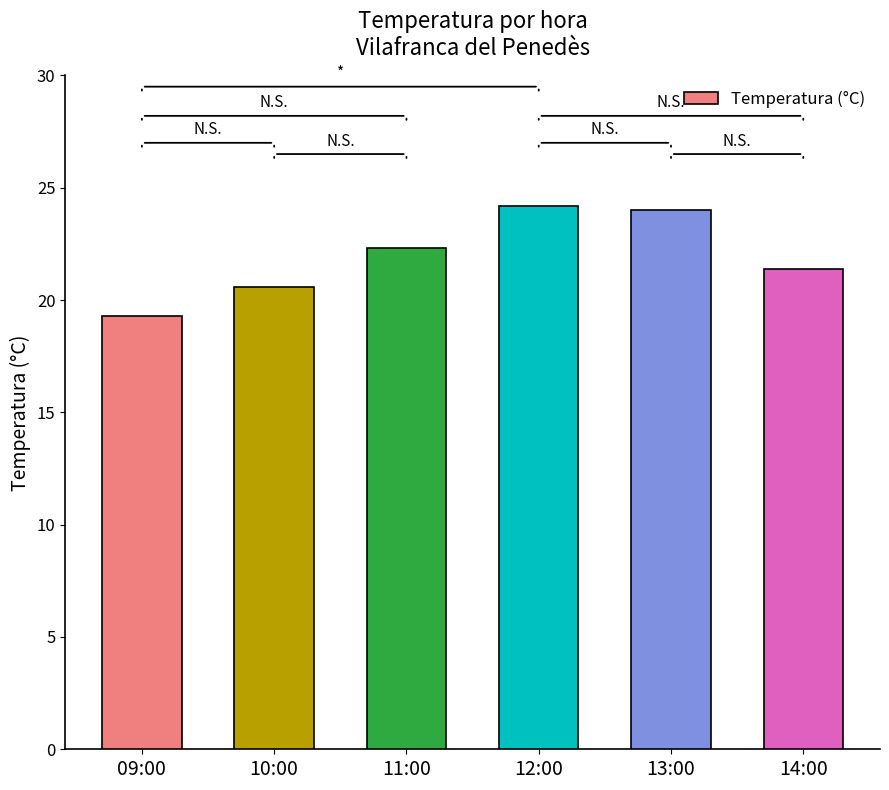

What is the ratio of the value at 09:00 to the value at 13:00?

0.8